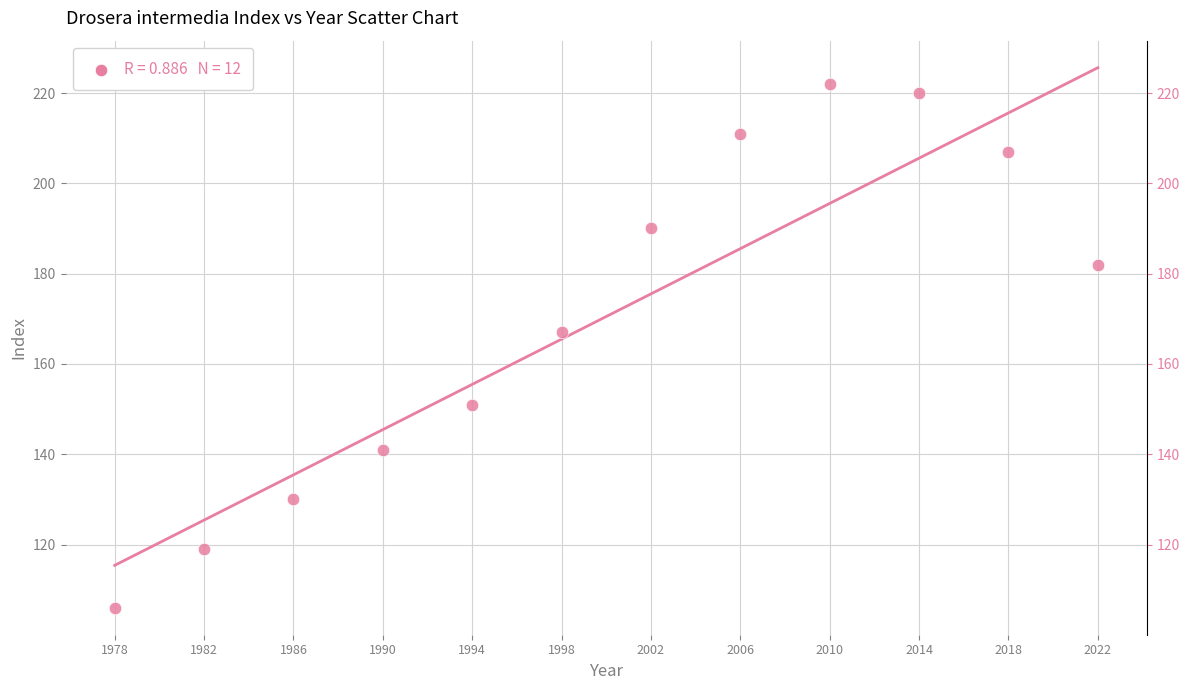

What Y value in the scatter plot is closest to 164?

167